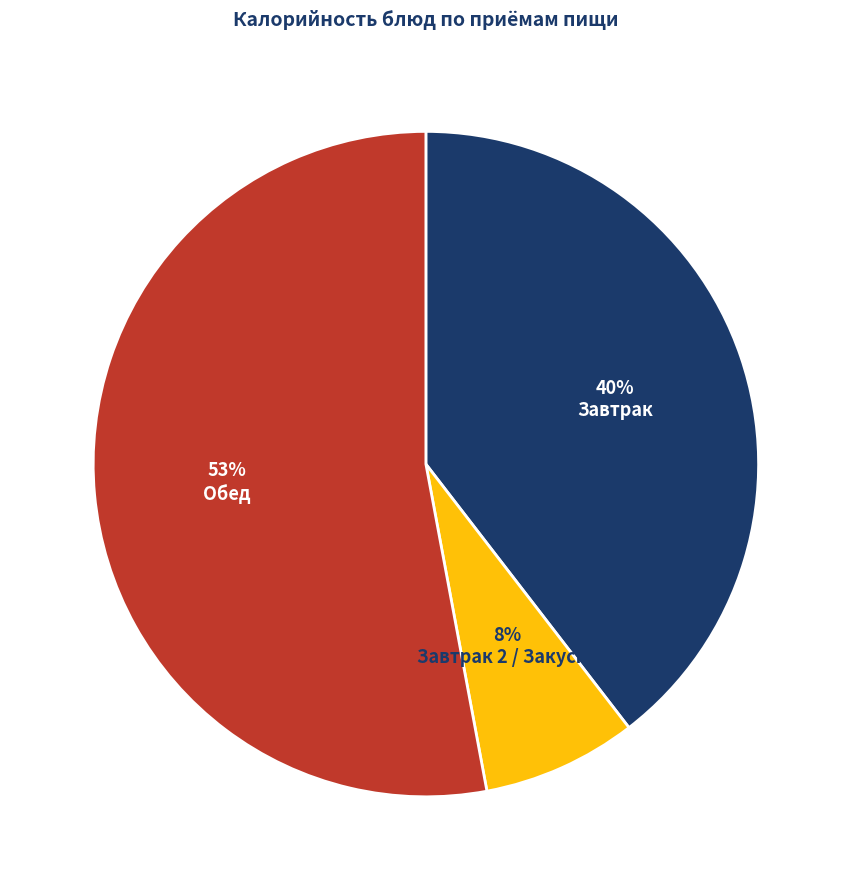

Is there any slice that represents more than half of the pie?

Yes